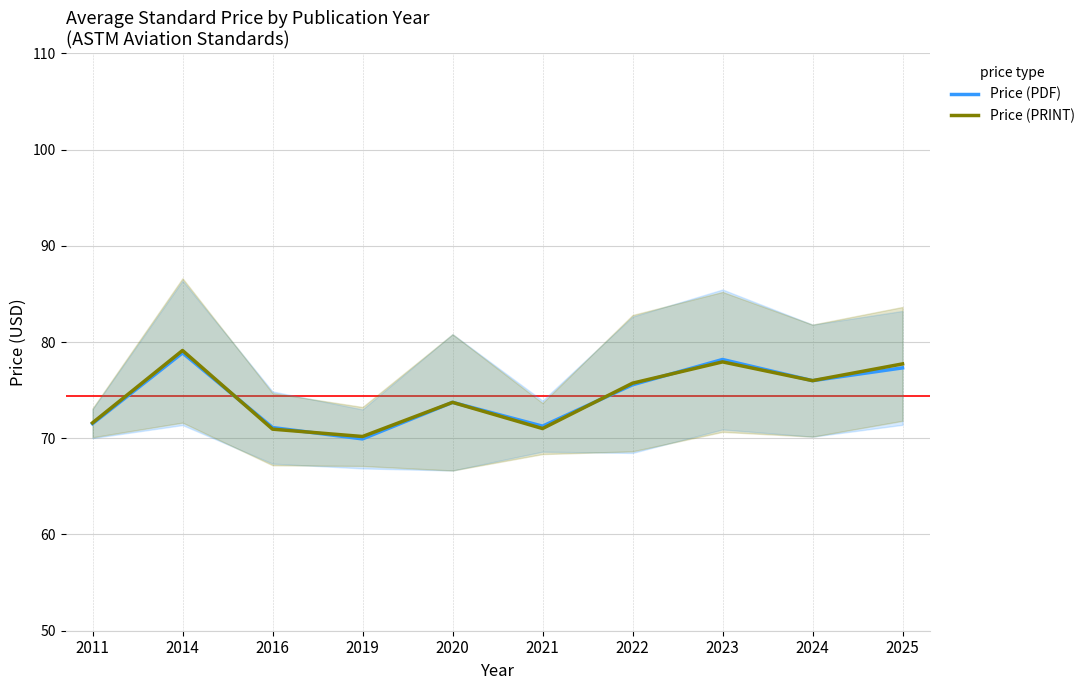

Rank the series by their maximum value, from lowest to highest.

Price (PDF), Price (PRINT)